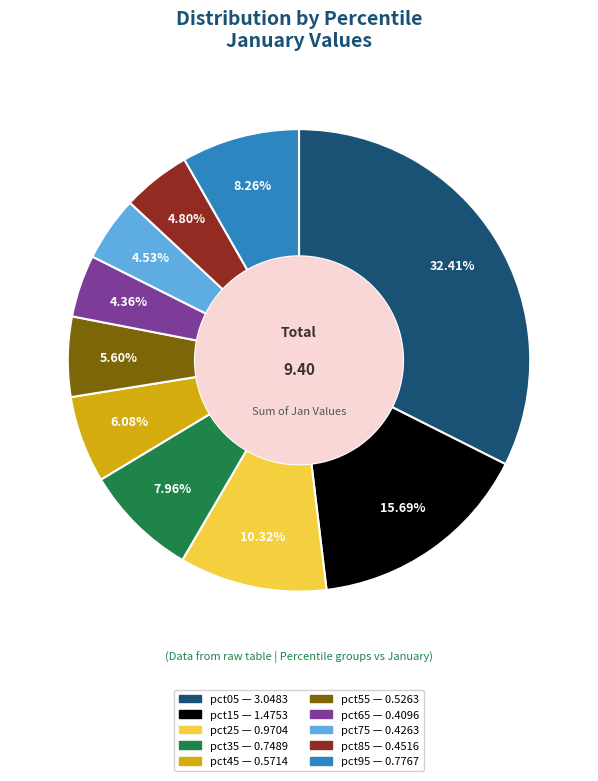

How many segments does this pie chart have?

10